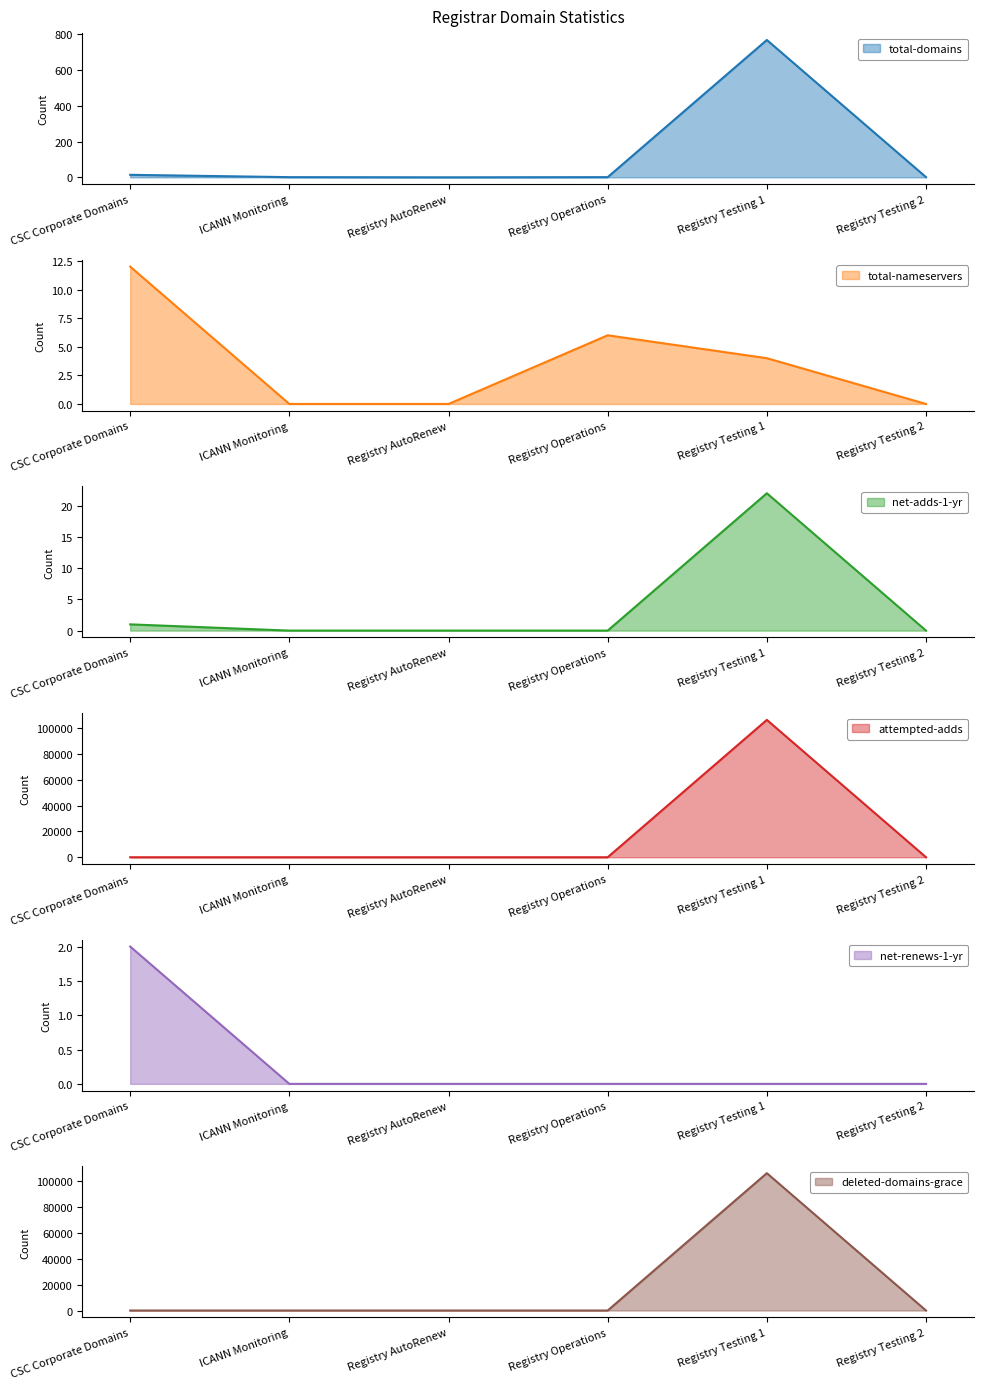

Which category has the lowest value in the deleted-domains-grace series?

CSC Corporate Domains